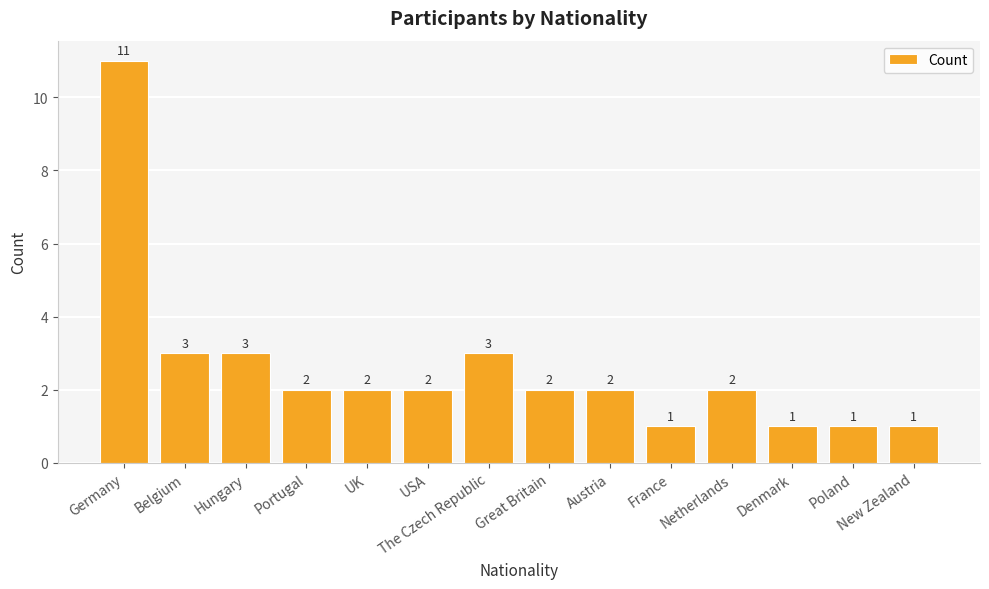

The value at Austria is 3. True or false?

False